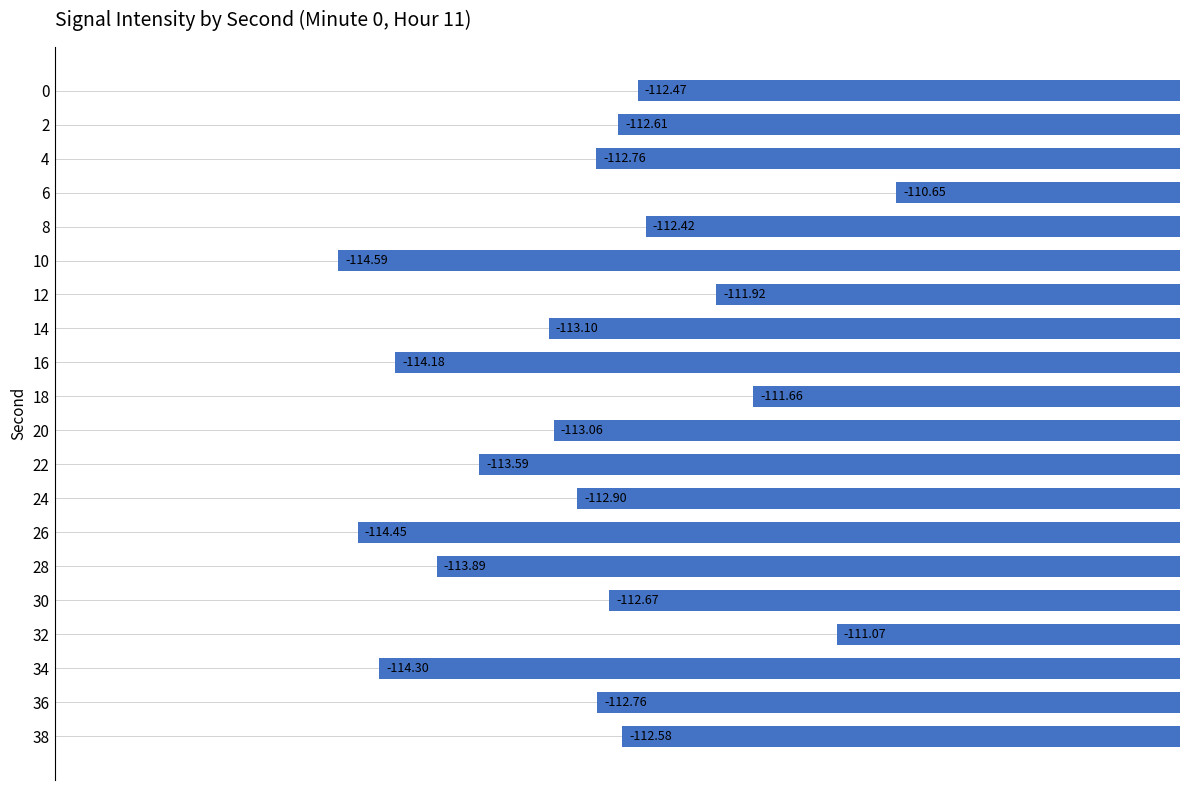

Does the chart contain stacked bars?

No